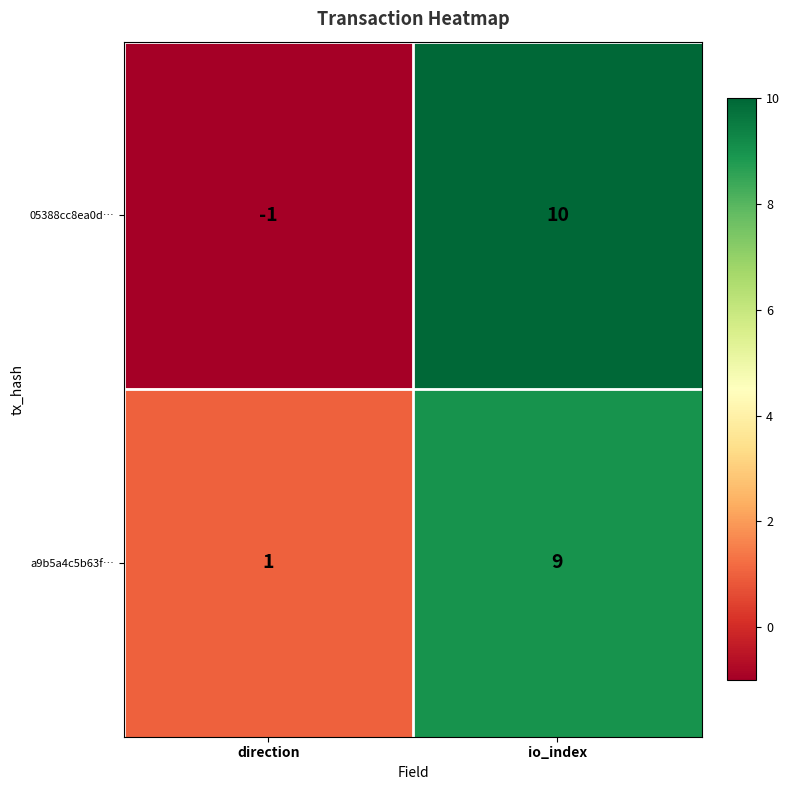

List the series in order of their peak value, highest first.

05388cc8ea0d…, a9b5a4c5b63f…